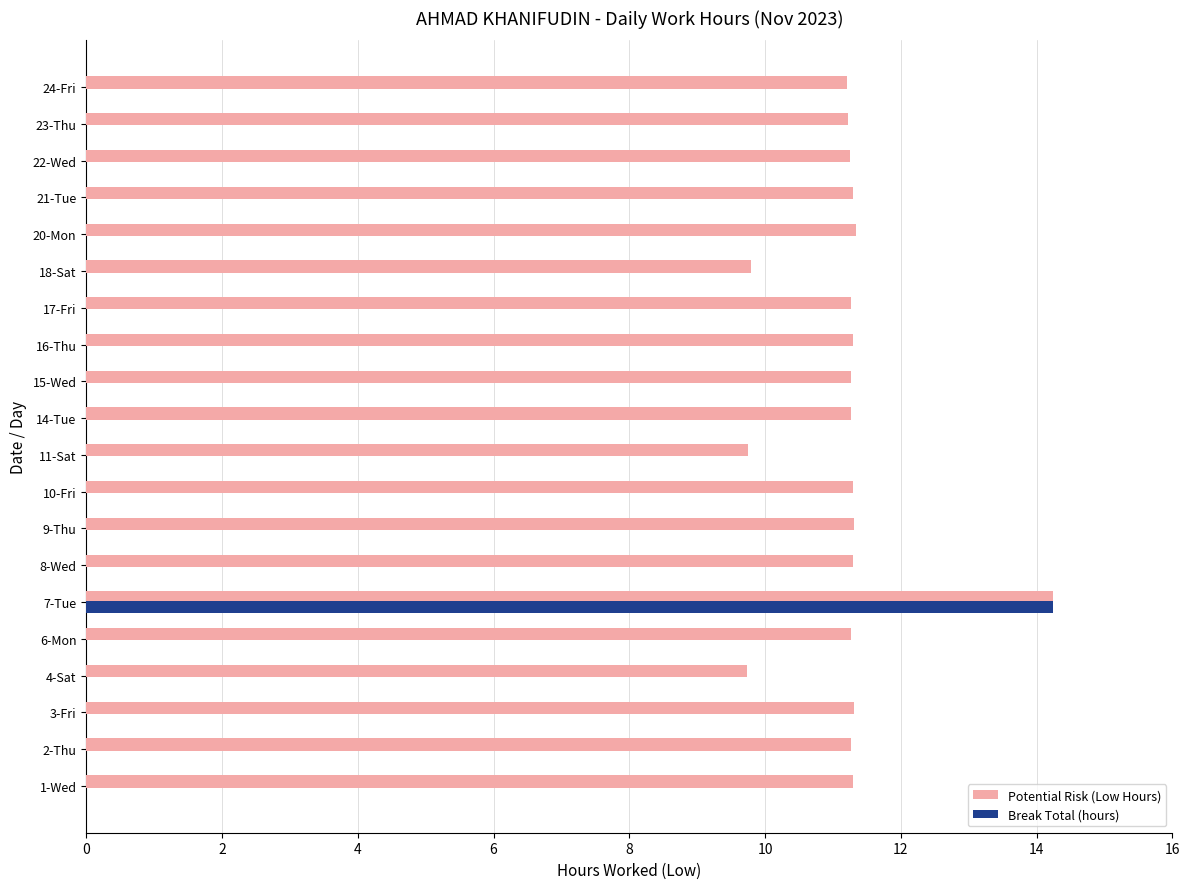

At which label does Break Total (hours) reach its peak?

7-Tue